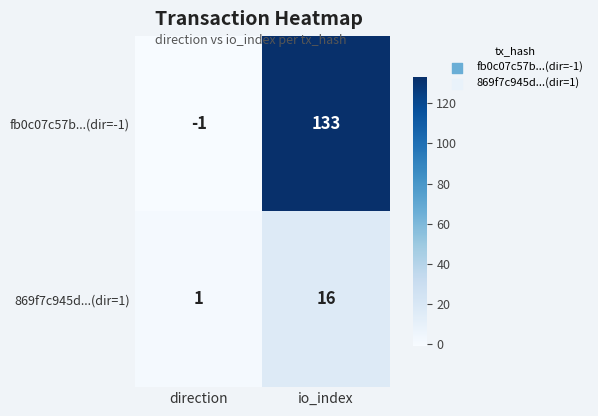

What is the greatest value displayed?

133